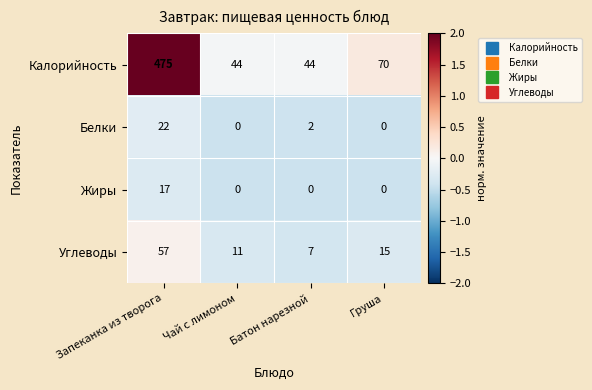

At Батон нарезной, list the series in order from smallest to largest.

Жиры, Белки, Углеводы, Калорийность